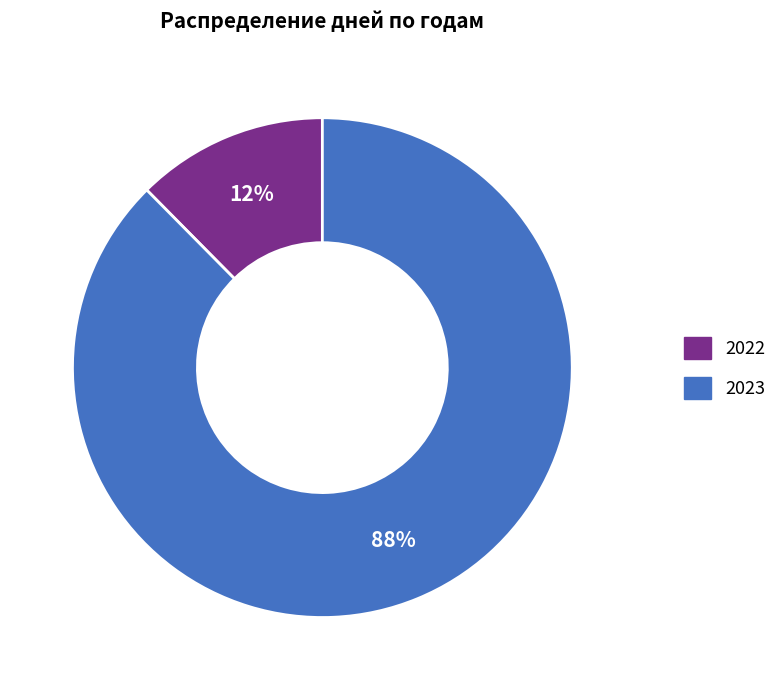

Is the sum of 2022 and 2023 greater than half?

Yes